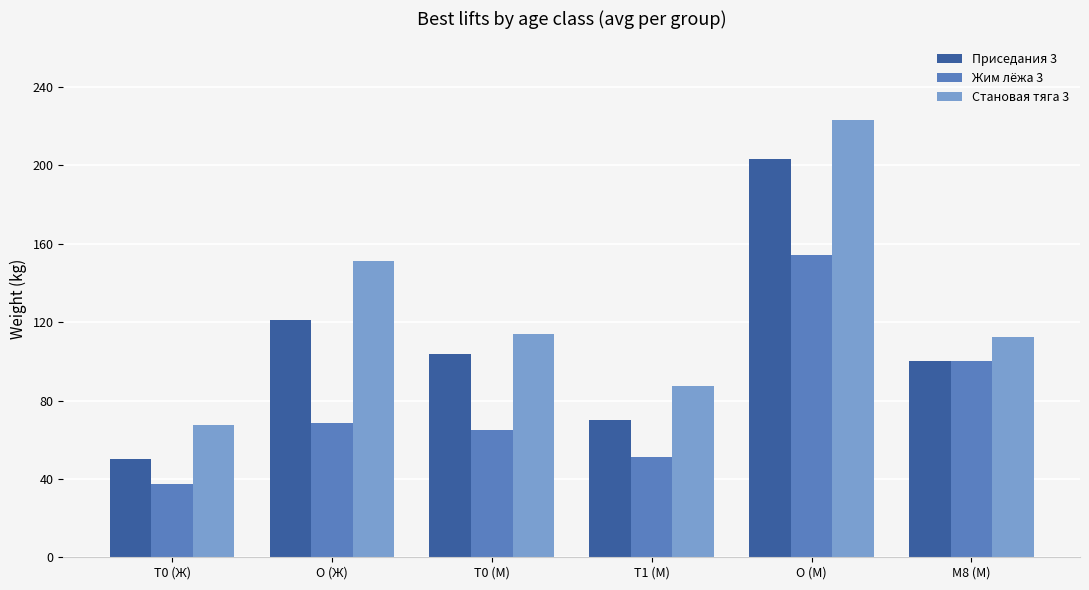

At which label does Приседания 3 first exceed 103?

O (Ж)